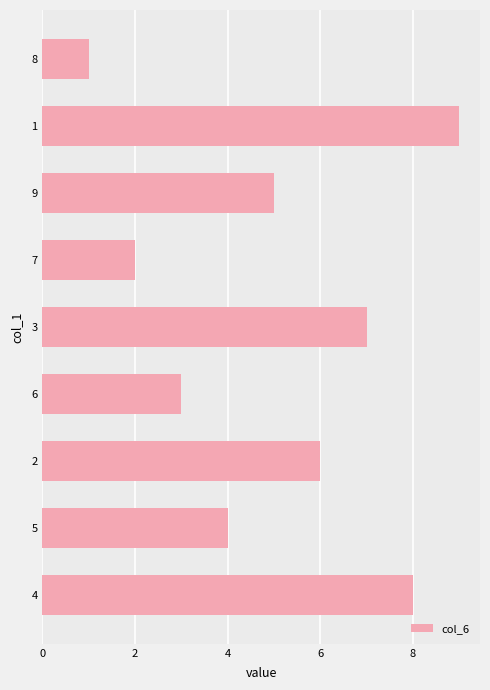

The chart shows a value of 2 at 8. True or false?

False